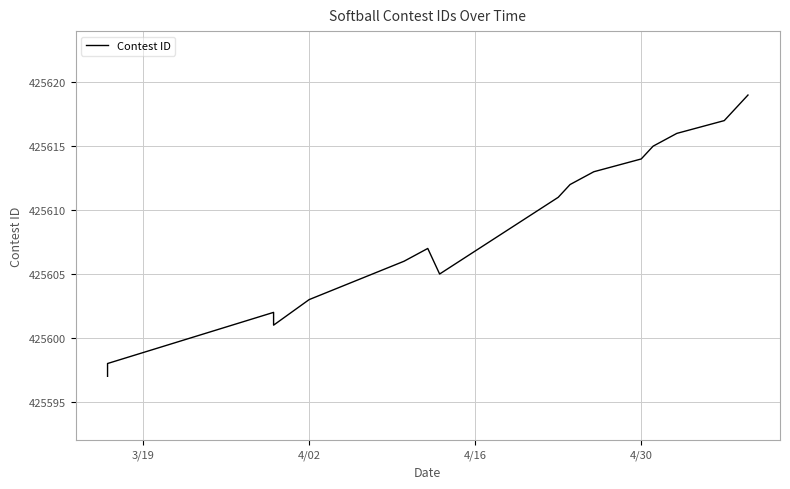

What is the smallest value displayed?

425597